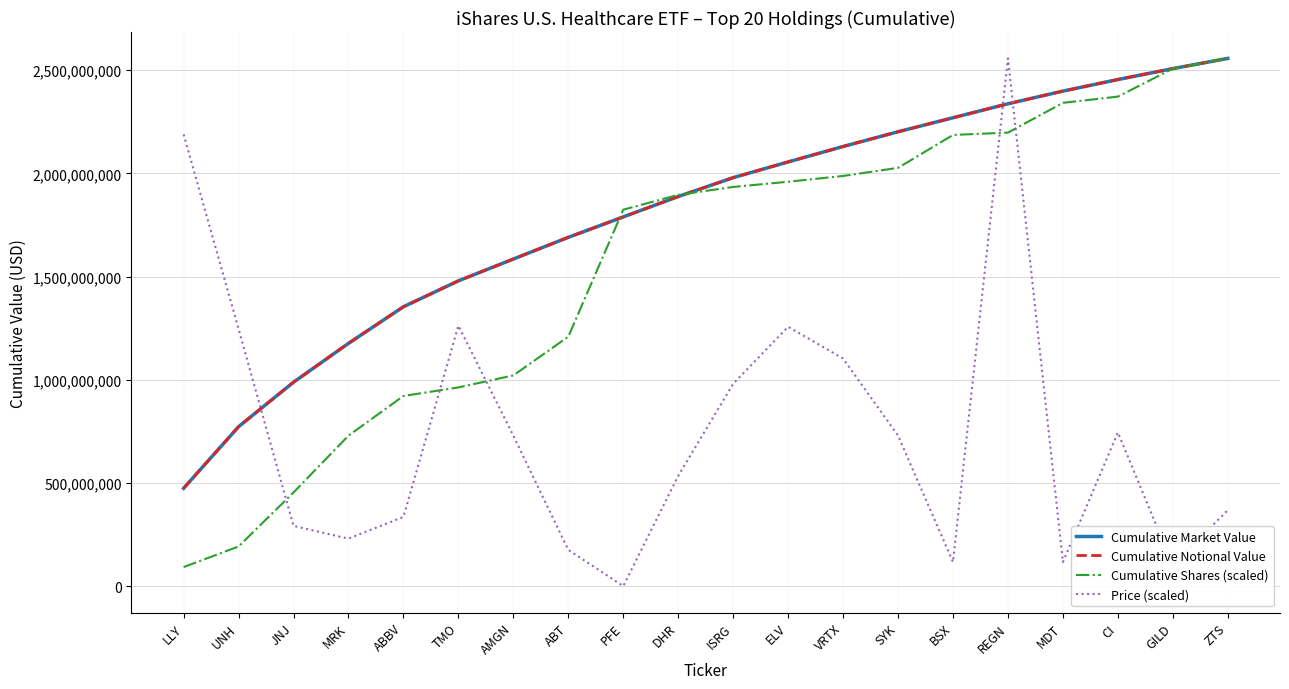

Reading right to left, what are all the values shown in this chart?

Cumulative Market Value: 2557054389.1	2507562235.5	2454661970.0	2398642092.5	2337217457.8	2269520796.0	2201614635.5	2130225271.9	2055419644.6	1979322515.4	1887767913.1	1789008709.4	1690047802.9	1584921997.8	1479214010.6	1353713529.1	1176341169.1	988136637.9	772593722.5	473926112.0
Cumulative Notional Value: 2557054389.1	2507562235.5	2454661970.0	2398642092.5	2337217457.8	2269520796.0	2201614635.5	2130225271.9	2055419644.6	1979322515.4	1887767913.1	1789008709.4	1690047802.9	1584921997.8	1479214010.6	1353713529.1	1176341169.1	988136637.9	772593722.5	473926112.0
Cumulative Shares (scaled): 2557054389.1	2507425655.2	2371988891.1	2341742879.2	2197489550.8	2186150116.3	2026756816.1	1987486614.3	1959427273.3	1934194353.8	1895856265.9	1824015637.0	1208731181.8	1021020659.3	962821687.0	921378020.3	729104322.0	453917061.9	192121464.1	92316319.6
Price (scaled): 368166490.4	101131190.3	744468593.8	116634453.0	2557054389.1	116730448.4	729397310.6	1102699556.8	1256676233.8	980377374.3	534310588.7	0.0	175719643.0	728701343.7	1262147973.6	335264055.2	230245049.8	291610131.3	1246428721.1	2188935896.5